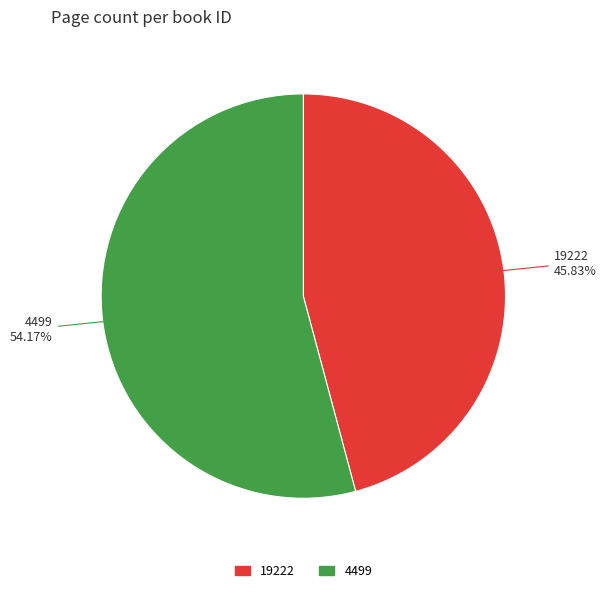

What percentage is the 4499 slice, to the nearest percent?

54%